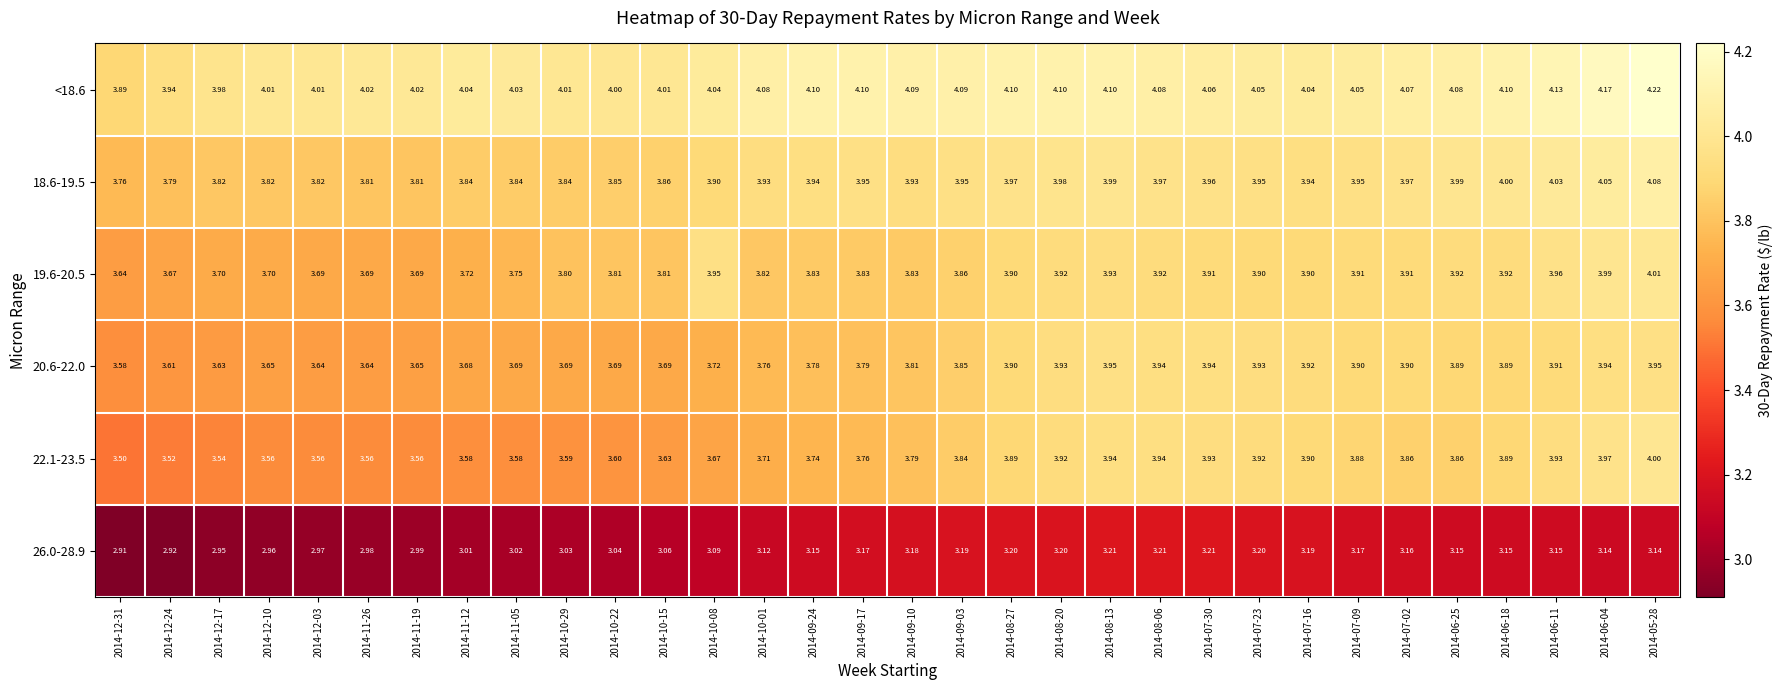

Reading left to right, list all the values displayed in this chart.

<18.6: 2014-12-31=3.9	2014-12-24=3.9	2014-12-17=4.0	2014-12-10=4.0	2014-12-03=4.0	2014-11-26=4.0	2014-11-19=4.0	2014-11-12=4.0	2014-11-05=4.0	2014-10-29=4.0	2014-10-22=4.0	2014-10-15=4.0	2014-10-08=4.0	2014-10-01=4.1	2014-09-24=4.1	2014-09-17=4.1	2014-09-10=4.1	2014-09-03=4.1	2014-08-27=4.1	2014-08-20=4.1	2014-08-13=4.1	2014-08-06=4.1	2014-07-30=4.1	2014-07-23=4.0	2014-07-16=4.0	2014-07-09=4.0	2014-07-02=4.1	2014-06-25=4.1	2014-06-18=4.1	2014-06-11=4.1	2014-06-04=4.2	2014-05-28=4.2
18.6-19.5: 2014-12-31=3.8	2014-12-24=3.8	2014-12-17=3.8	2014-12-10=3.8	2014-12-03=3.8	2014-11-26=3.8	2014-11-19=3.8	2014-11-12=3.8	2014-11-05=3.8	2014-10-29=3.8	2014-10-22=3.9	2014-10-15=3.9	2014-10-08=3.9	2014-10-01=3.9	2014-09-24=3.9	2014-09-17=4.0	2014-09-10=3.9	2014-09-03=4.0	2014-08-27=4.0	2014-08-20=4.0	2014-08-13=4.0	2014-08-06=4.0	2014-07-30=4.0	2014-07-23=4.0	2014-07-16=3.9	2014-07-09=4.0	2014-07-02=4.0	2014-06-25=4.0	2014-06-18=4.0	2014-06-11=4.0	2014-06-04=4.0	2014-05-28=4.1
19.6-20.5: 2014-12-31=3.6	2014-12-24=3.7	2014-12-17=3.7	2014-12-10=3.7	2014-12-03=3.7	2014-11-26=3.7	2014-11-19=3.7	2014-11-12=3.7	2014-11-05=3.8	2014-10-29=3.8	2014-10-22=3.8	2014-10-15=3.8	2014-10-08=4.0	2014-10-01=3.8	2014-09-24=3.8	2014-09-17=3.8	2014-09-10=3.8	2014-09-03=3.9	2014-08-27=3.9	2014-08-20=3.9	2014-08-13=3.9	2014-08-06=3.9	2014-07-30=3.9	2014-07-23=3.9	2014-07-16=3.9	2014-07-09=3.9	2014-07-02=3.9	2014-06-25=3.9	2014-06-18=3.9	2014-06-11=4.0	2014-06-04=4.0	2014-05-28=4.0
20.6-22.0: 2014-12-31=3.6	2014-12-24=3.6	2014-12-17=3.6	2014-12-10=3.6	2014-12-03=3.6	2014-11-26=3.6	2014-11-19=3.6	2014-11-12=3.7	2014-11-05=3.7	2014-10-29=3.7	2014-10-22=3.7	2014-10-15=3.7	2014-10-08=3.7	2014-10-01=3.8	2014-09-24=3.8	2014-09-17=3.8	2014-09-10=3.8	2014-09-03=3.9	2014-08-27=3.9	2014-08-20=3.9	2014-08-13=4.0	2014-08-06=3.9	2014-07-30=3.9	2014-07-23=3.9	2014-07-16=3.9	2014-07-09=3.9	2014-07-02=3.9	2014-06-25=3.9	2014-06-18=3.9	2014-06-11=3.9	2014-06-04=3.9	2014-05-28=4.0
22.1-23.5: 2014-12-31=3.5	2014-12-24=3.5	2014-12-17=3.5	2014-12-10=3.6	2014-12-03=3.6	2014-11-26=3.6	2014-11-19=3.6	2014-11-12=3.6	2014-11-05=3.6	2014-10-29=3.6	2014-10-22=3.6	2014-10-15=3.6	2014-10-08=3.7	2014-10-01=3.7	2014-09-24=3.7	2014-09-17=3.8	2014-09-10=3.8	2014-09-03=3.8	2014-08-27=3.9	2014-08-20=3.9	2014-08-13=3.9	2014-08-06=3.9	2014-07-30=3.9	2014-07-23=3.9	2014-07-16=3.9	2014-07-09=3.9	2014-07-02=3.9	2014-06-25=3.9	2014-06-18=3.9	2014-06-11=3.9	2014-06-04=4.0	2014-05-28=4.0
26.0-28.9: 2014-12-31=2.9	2014-12-24=2.9	2014-12-17=3.0	2014-12-10=3.0	2014-12-03=3.0	2014-11-26=3.0	2014-11-19=3.0	2014-11-12=3.0	2014-11-05=3.0	2014-10-29=3.0	2014-10-22=3.0	2014-10-15=3.1	2014-10-08=3.1	2014-10-01=3.1	2014-09-24=3.1	2014-09-17=3.2	2014-09-10=3.2	2014-09-03=3.2	2014-08-27=3.2	2014-08-20=3.2	2014-08-13=3.2	2014-08-06=3.2	2014-07-30=3.2	2014-07-23=3.2	2014-07-16=3.2	2014-07-09=3.2	2014-07-02=3.2	2014-06-25=3.1	2014-06-18=3.1	2014-06-11=3.1	2014-06-04=3.1	2014-05-28=3.1